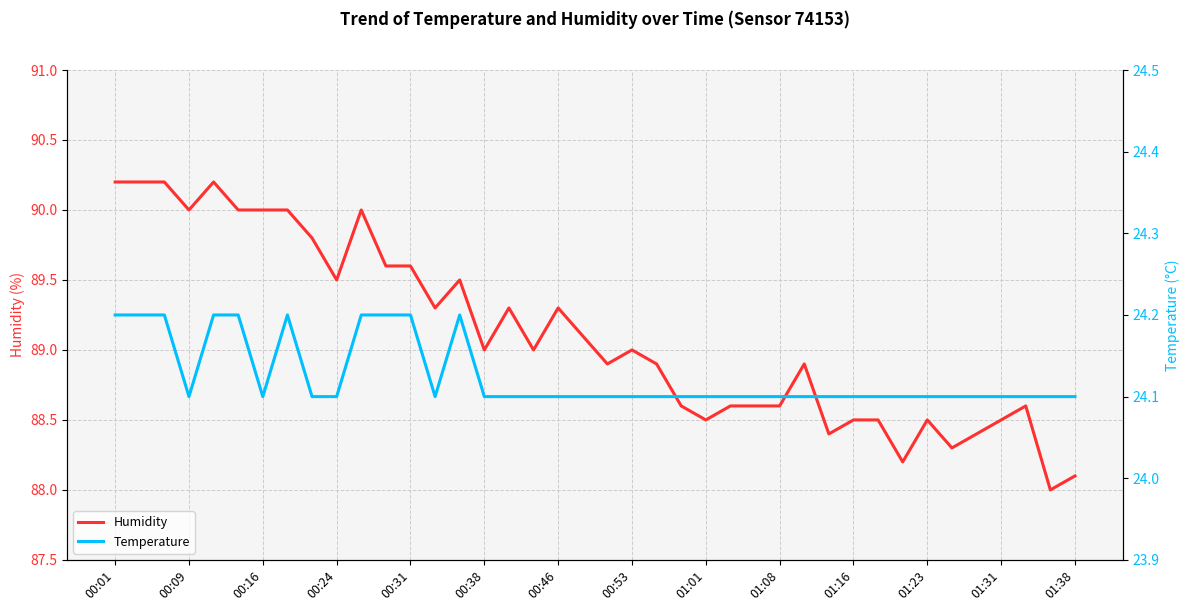

The value of Humidity at 01:23 is 88.5. True or false?

True